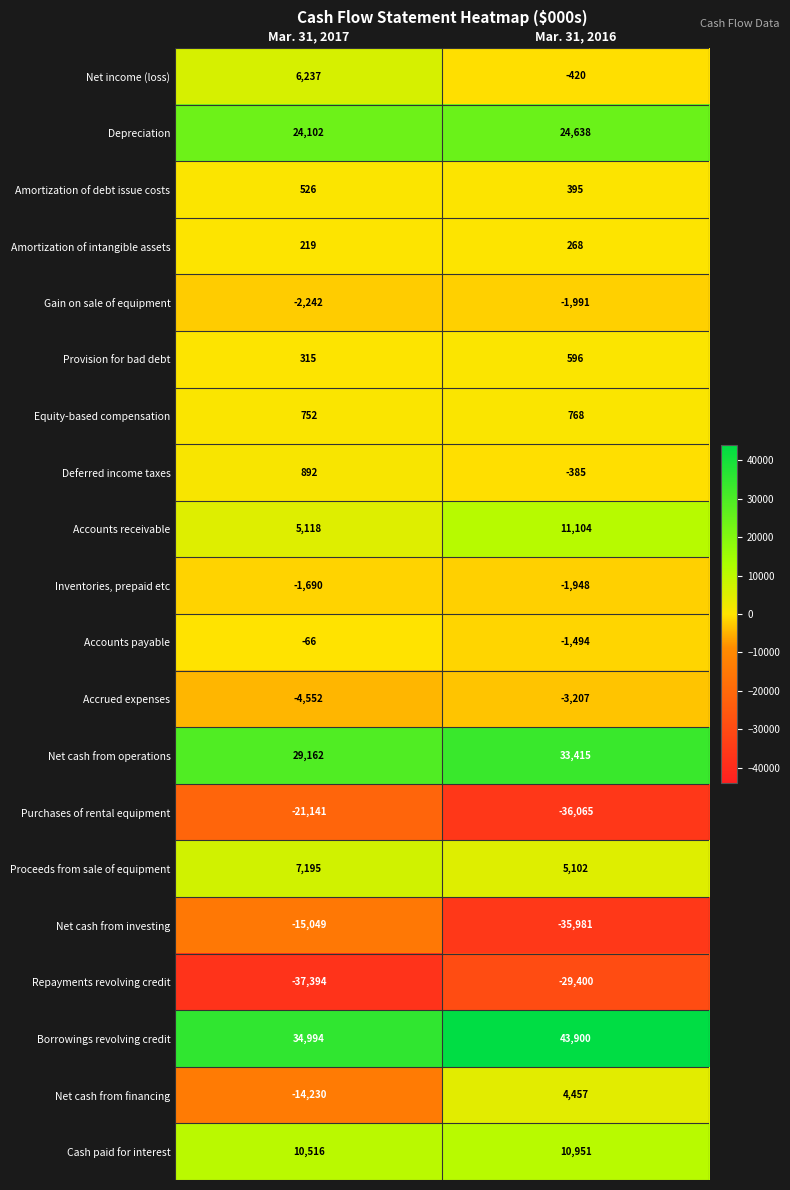

What is the sum of all Net cash from investing values?

-51030